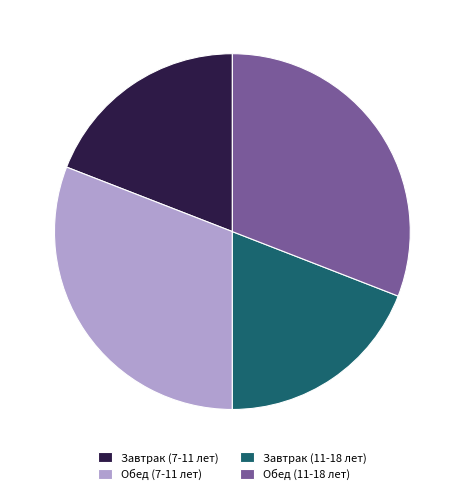

Count the number of slices in the pie.

4